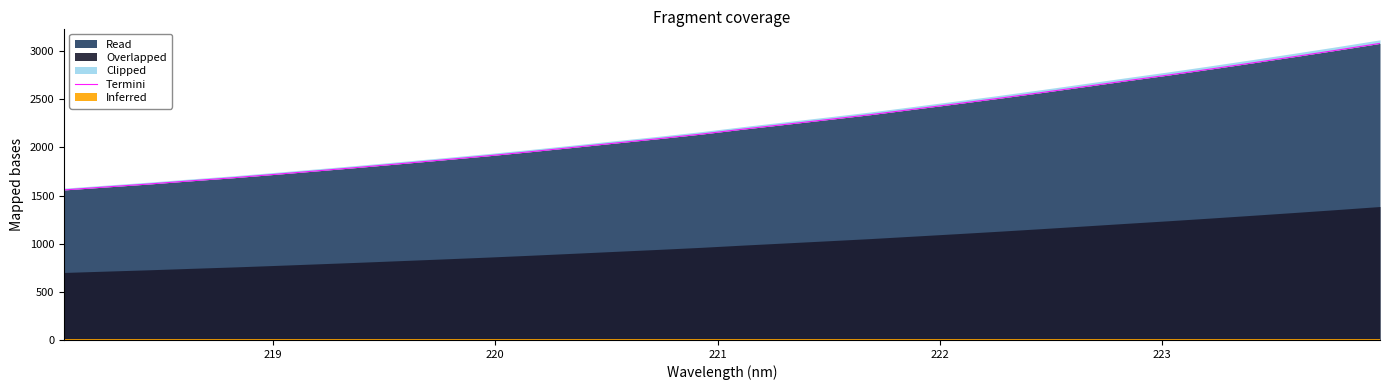

What is the difference between the second highest and second lowest values?

1422.2